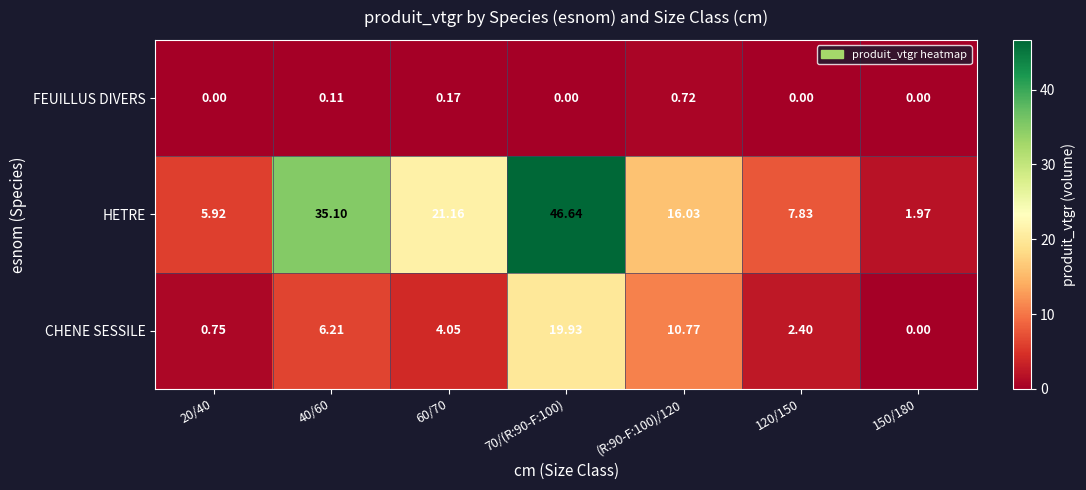

Rank the series by their maximum value, from lowest to highest.

FEUILLUS DIVERS, CHENE SESSILE, HETRE